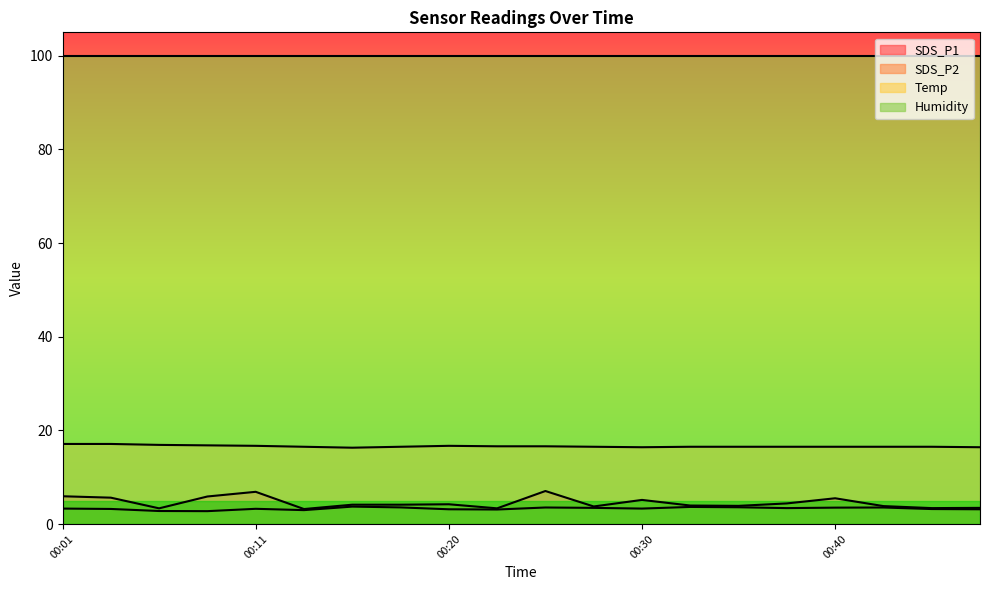

How many lines are shown in the chart?

4